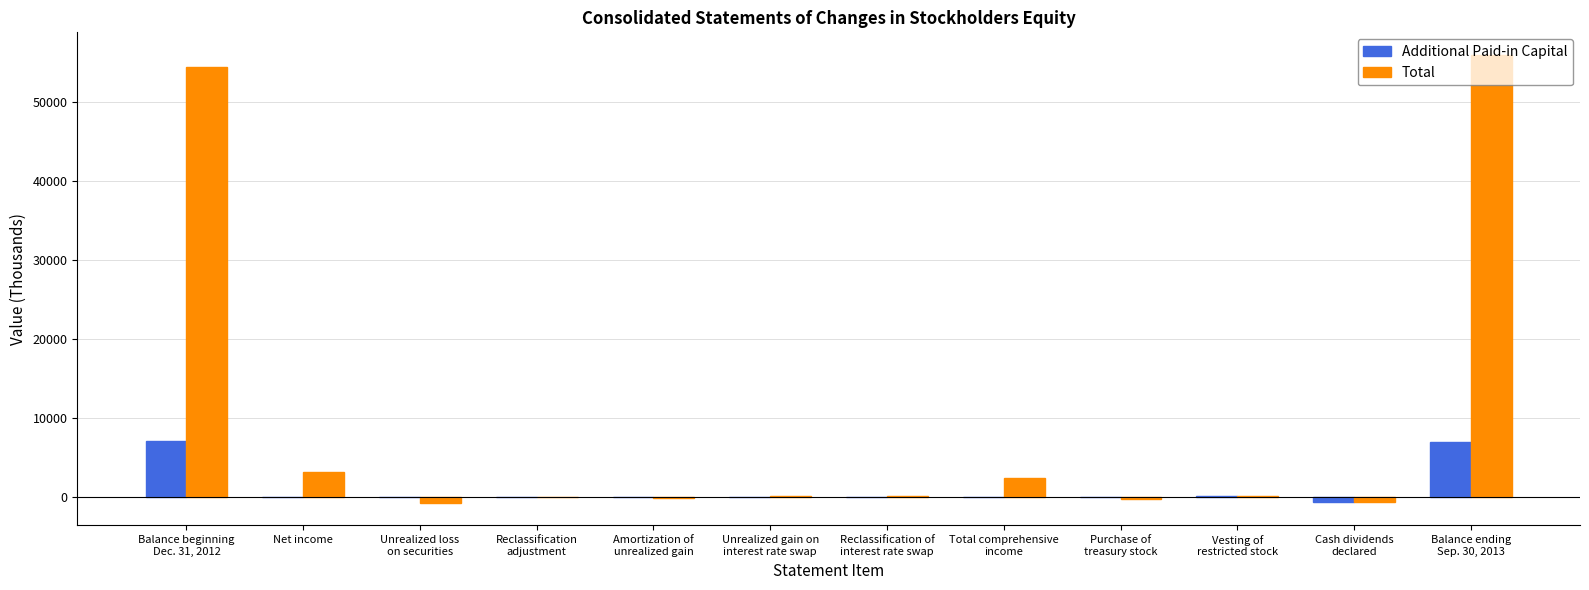

Which series has the largest total across all categories?

Total